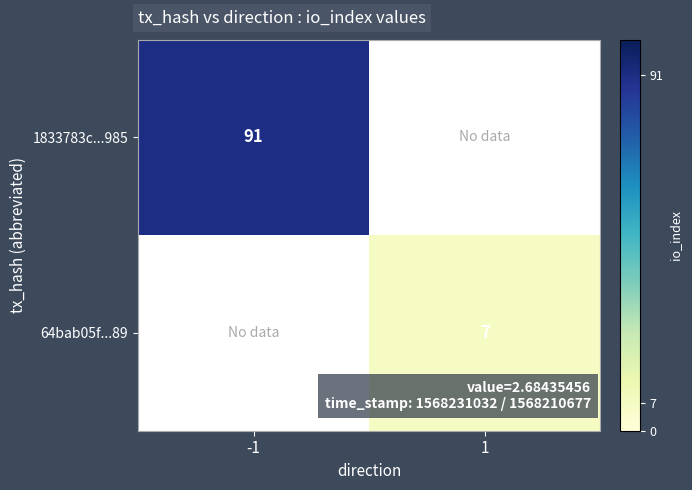

At how many categories does at least one series exceed 38?

1